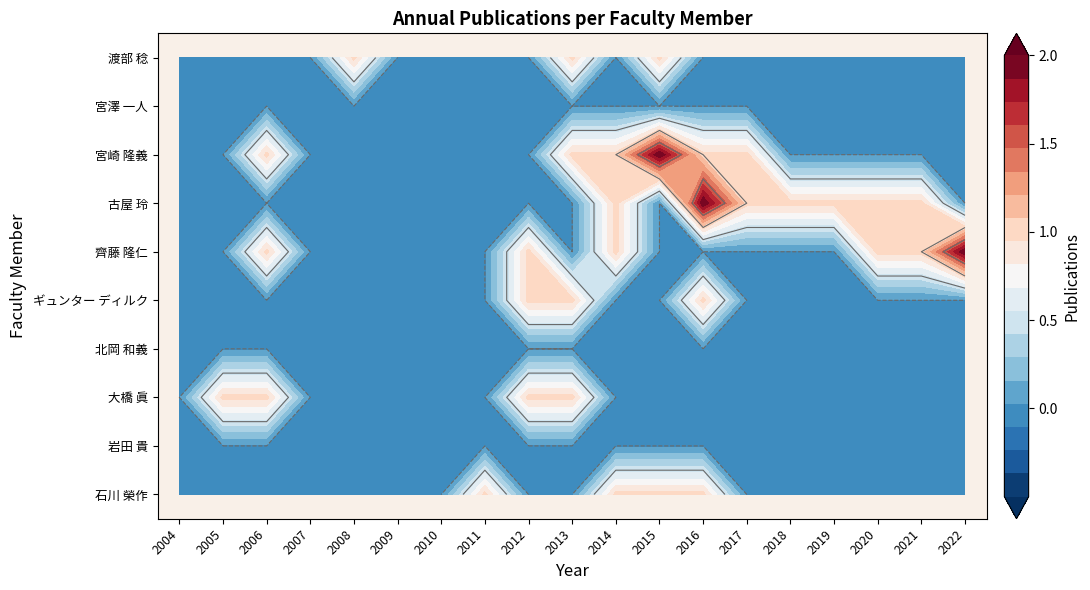

Which has a higher value, 18 or 4?

18